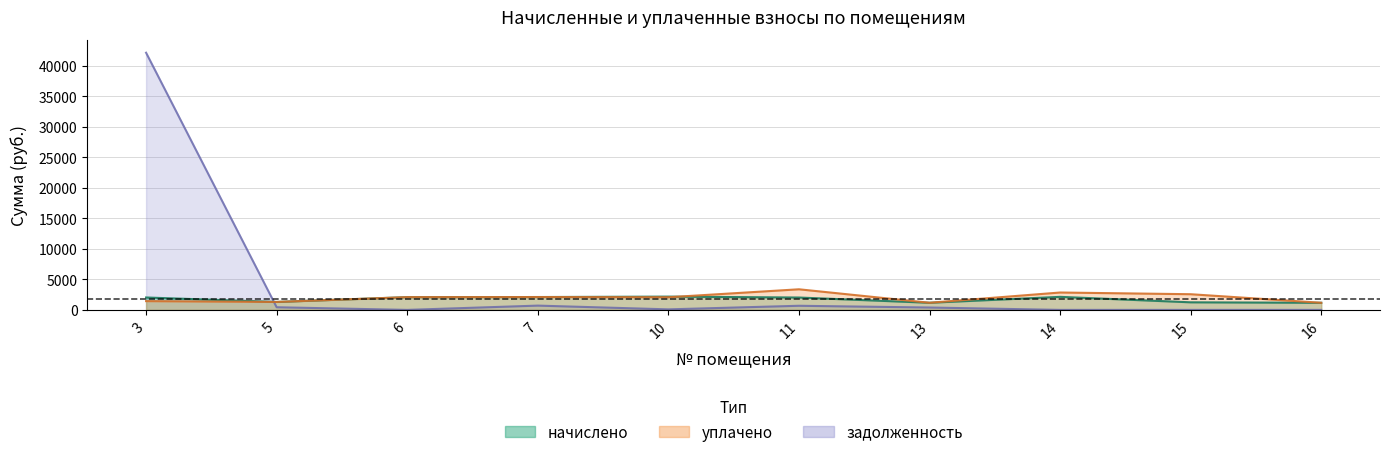

True or false: задолженность has a value of 389.8 at 13.

True